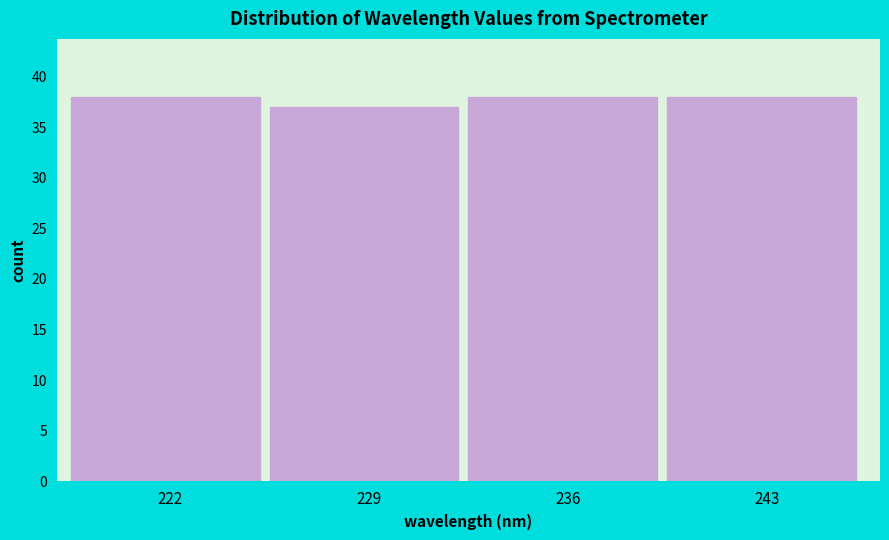

Reading left to right, transcribe all the data shown in this chart.

222=38	229=37	236=38	243=38